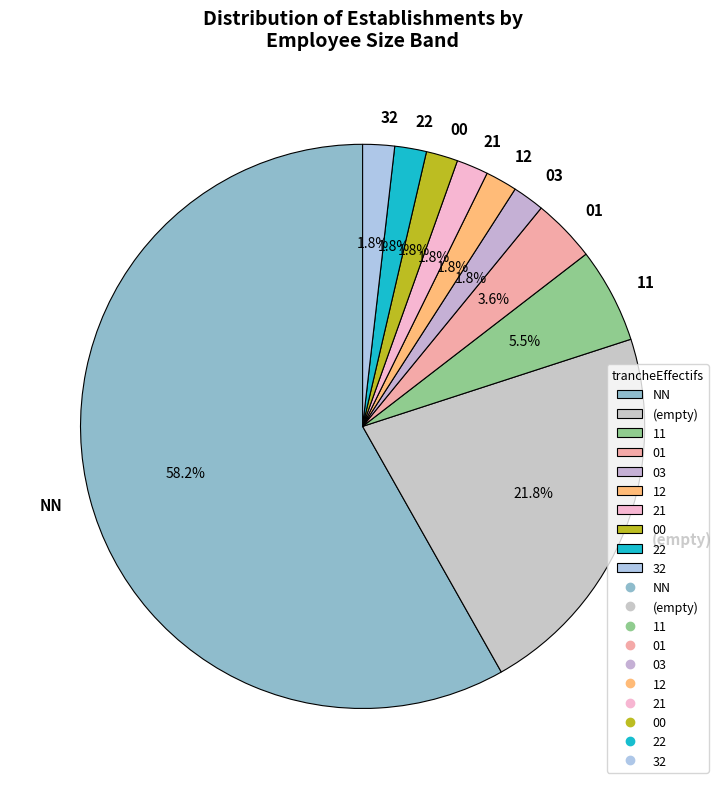

What percentage is the 01 slice, to the nearest percent?

4%